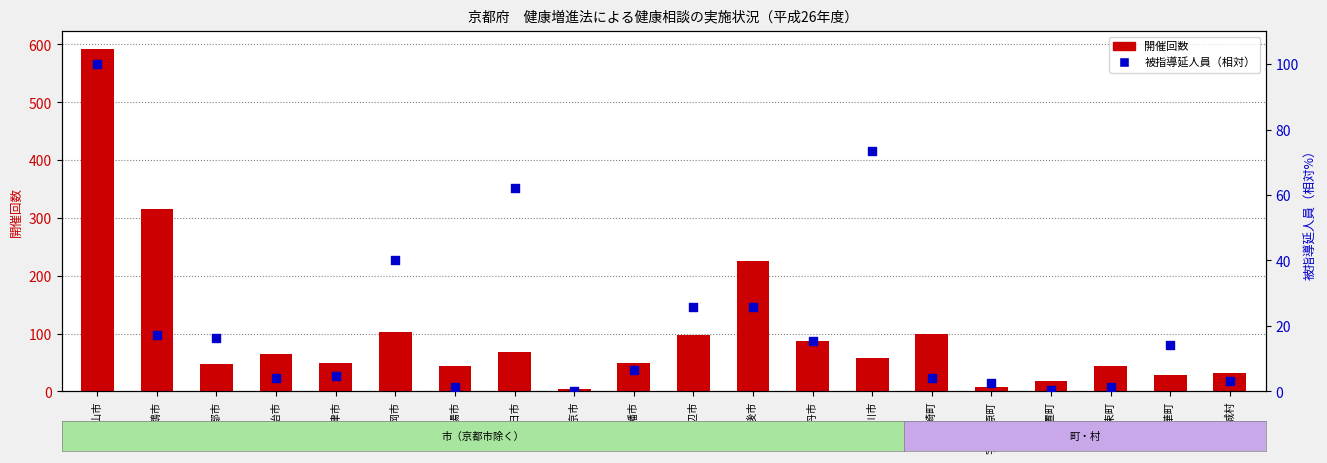

Which series has the largest total across all categories?

開催回数